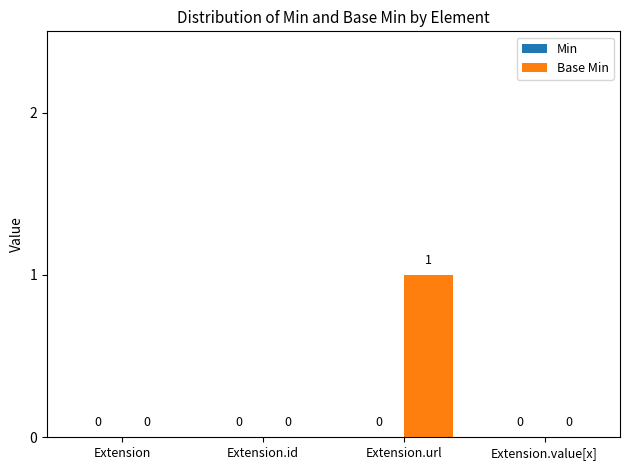

At which category does the chart reach its peak across all series?

Extension.url